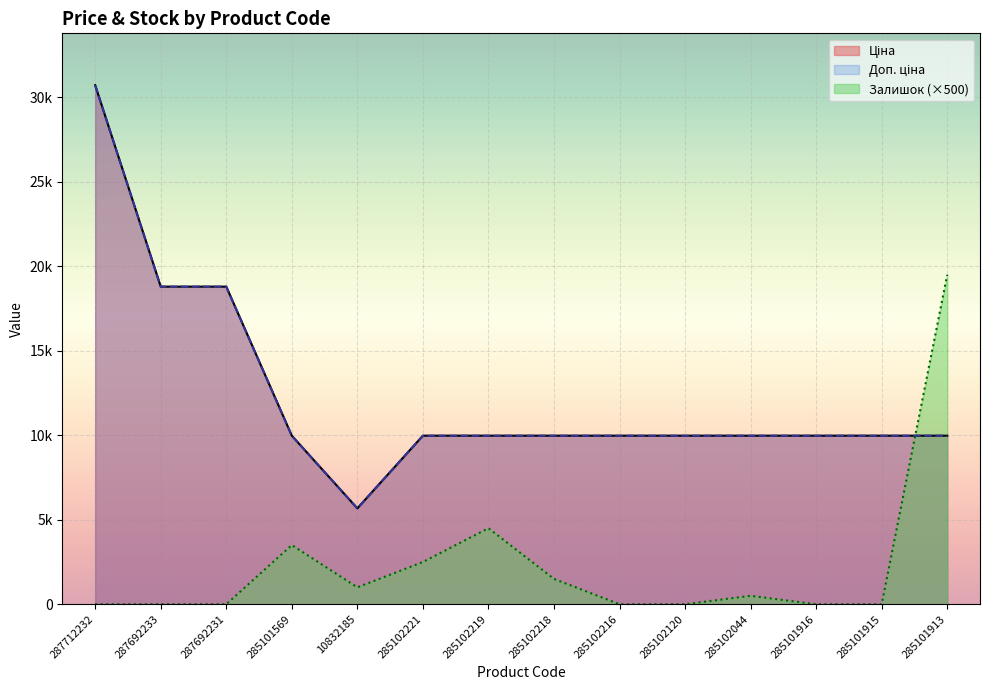

How many interior local valleys does the Доп. ціна series have?

1